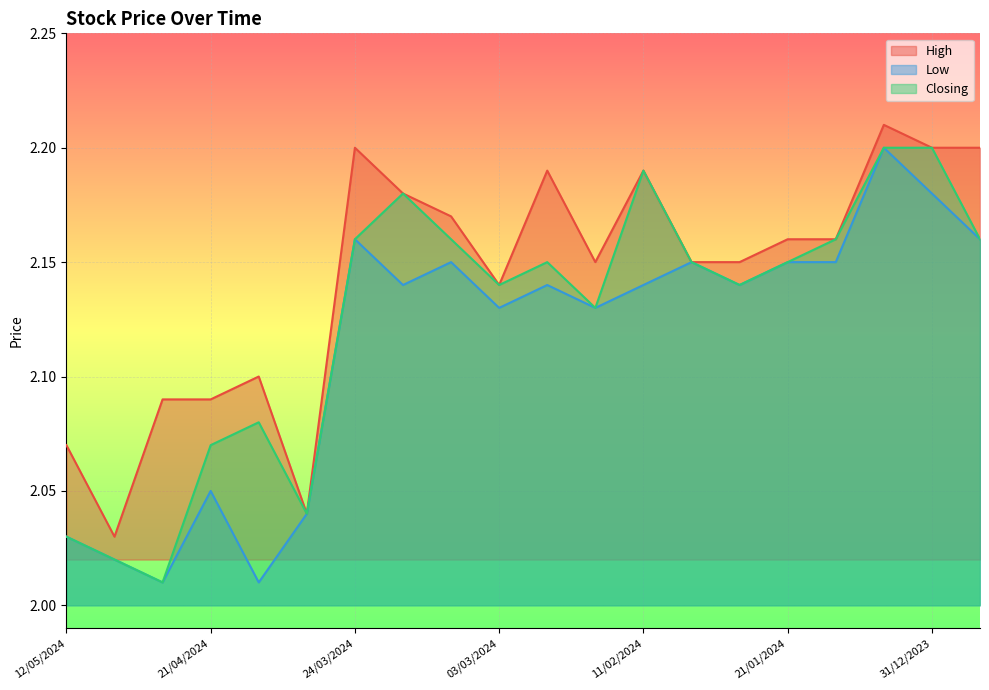

How many categories are shown in the chart?

20